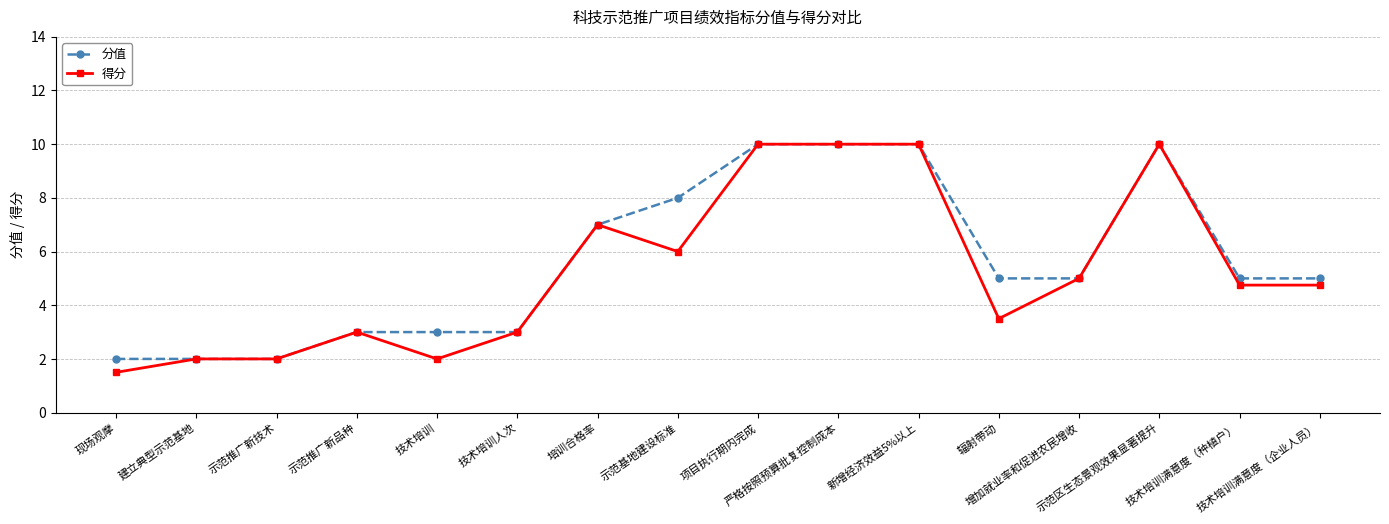

Is the value of 分值 at 辐射带动 greater than the value of 得分 at 示范区生态景观效果显著提升?

No